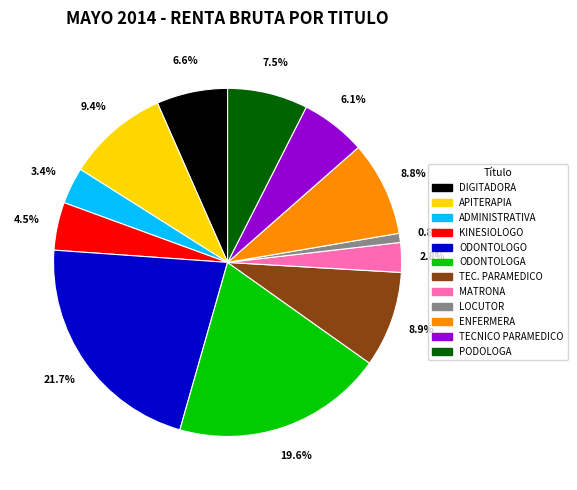

Do TECNICO PARAMEDICO and ENFERMERA together represent more than half of the pie?

No